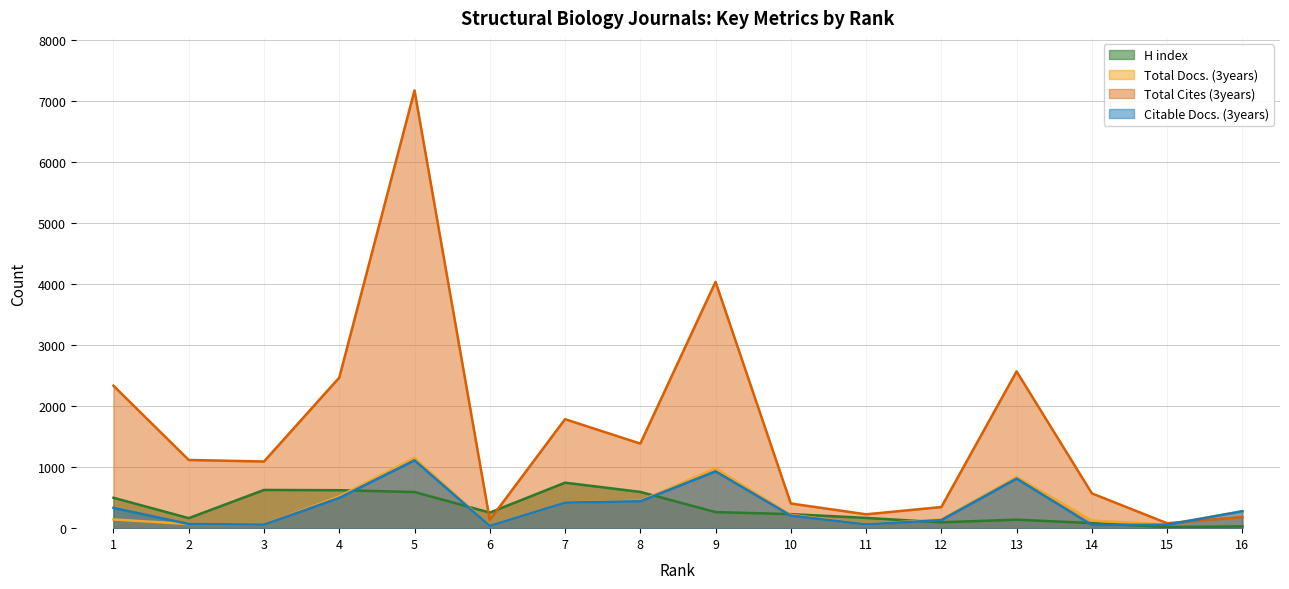

What is the smallest value displayed?

18